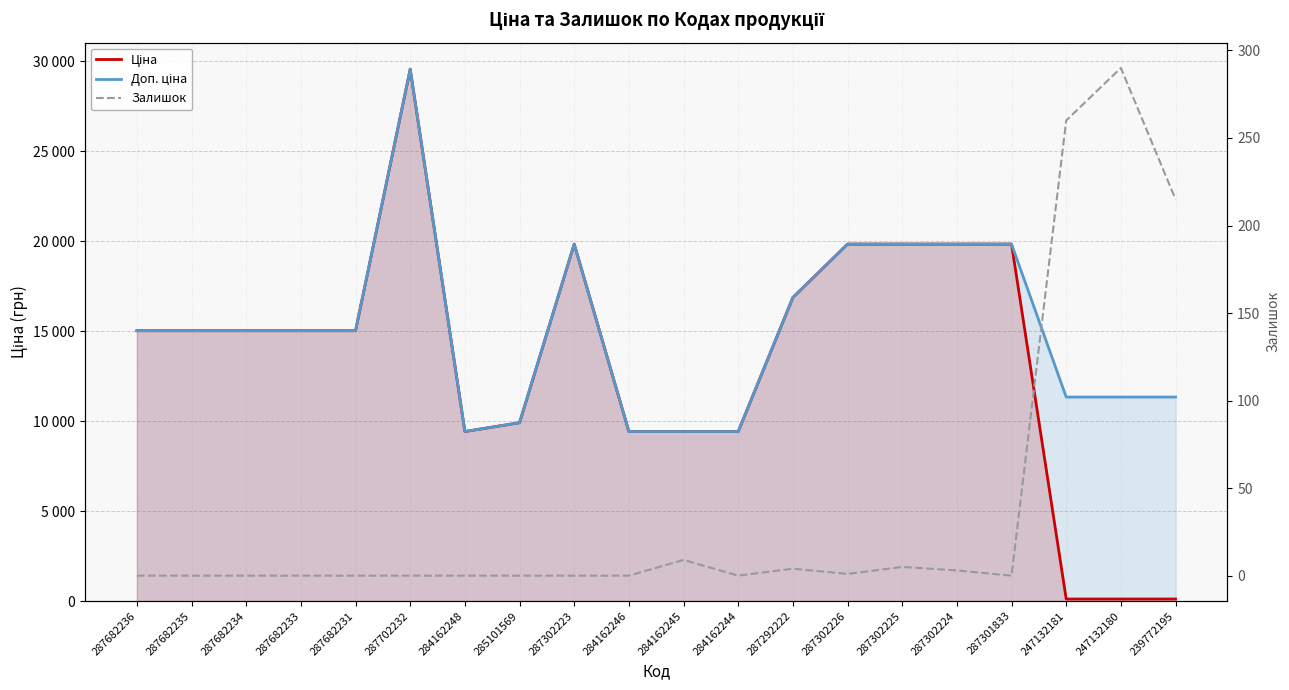

At how many categories does at least one series exceed 18410?

6